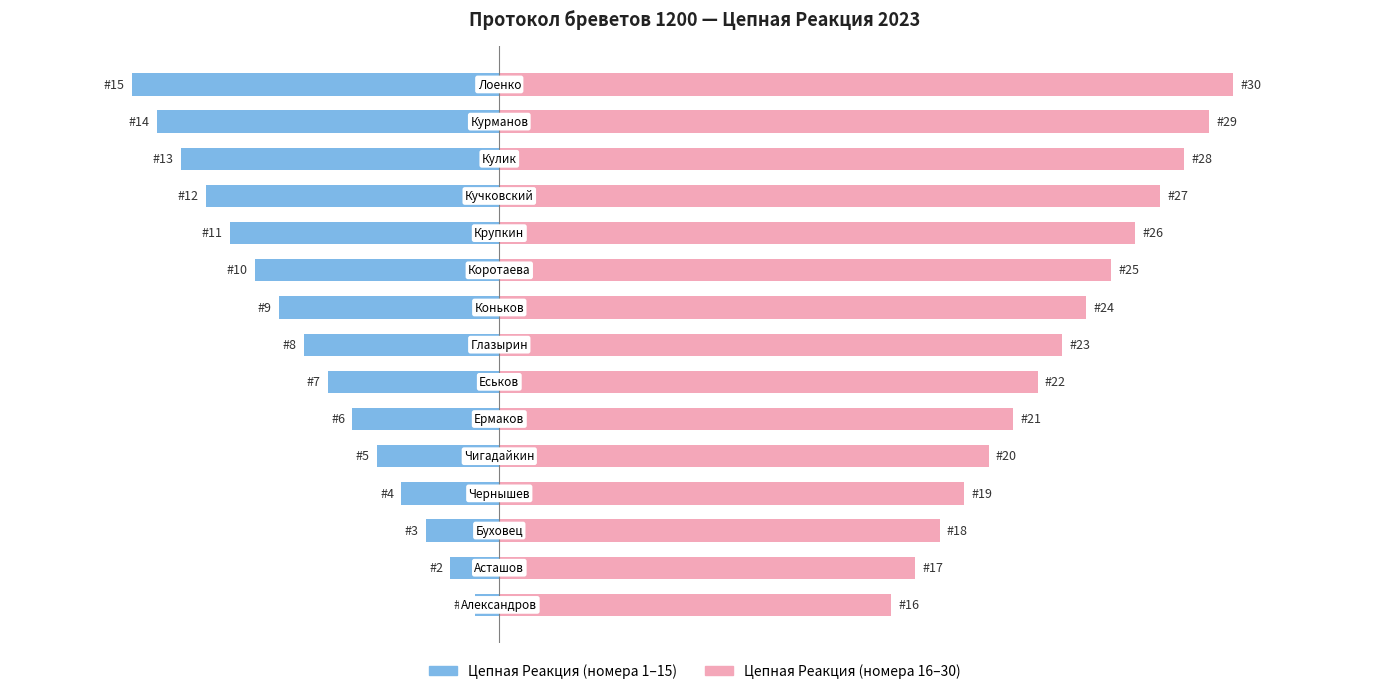

The value of Цепная Реакция (номера 16–30) at 13 is 17. True or false?

False